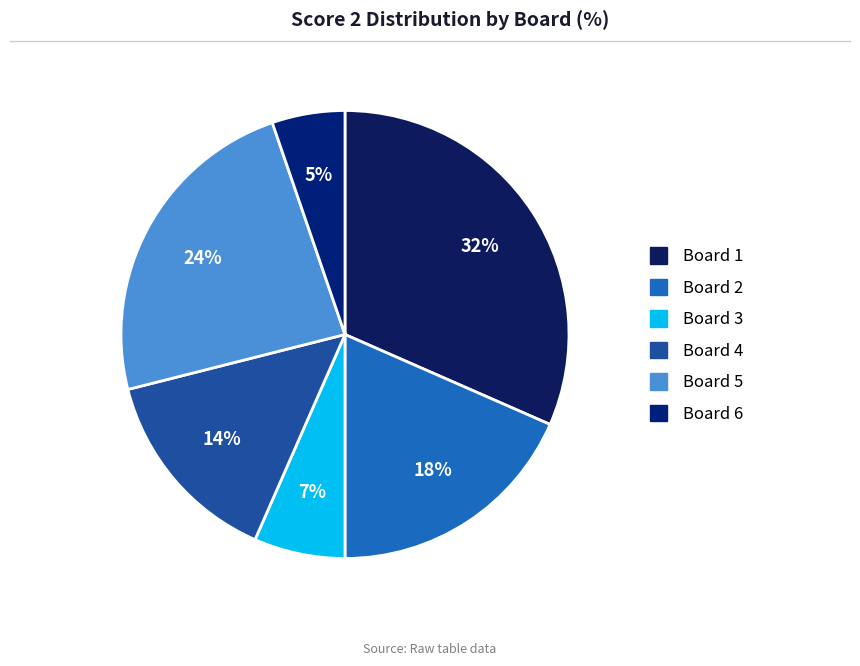

To the nearest percent, what portion does Board 4 represent?

14%